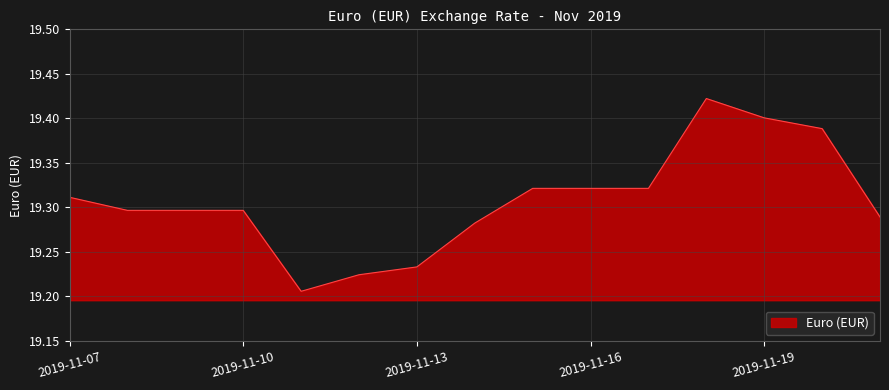

What is the value of the 14th point from the left?

19.4